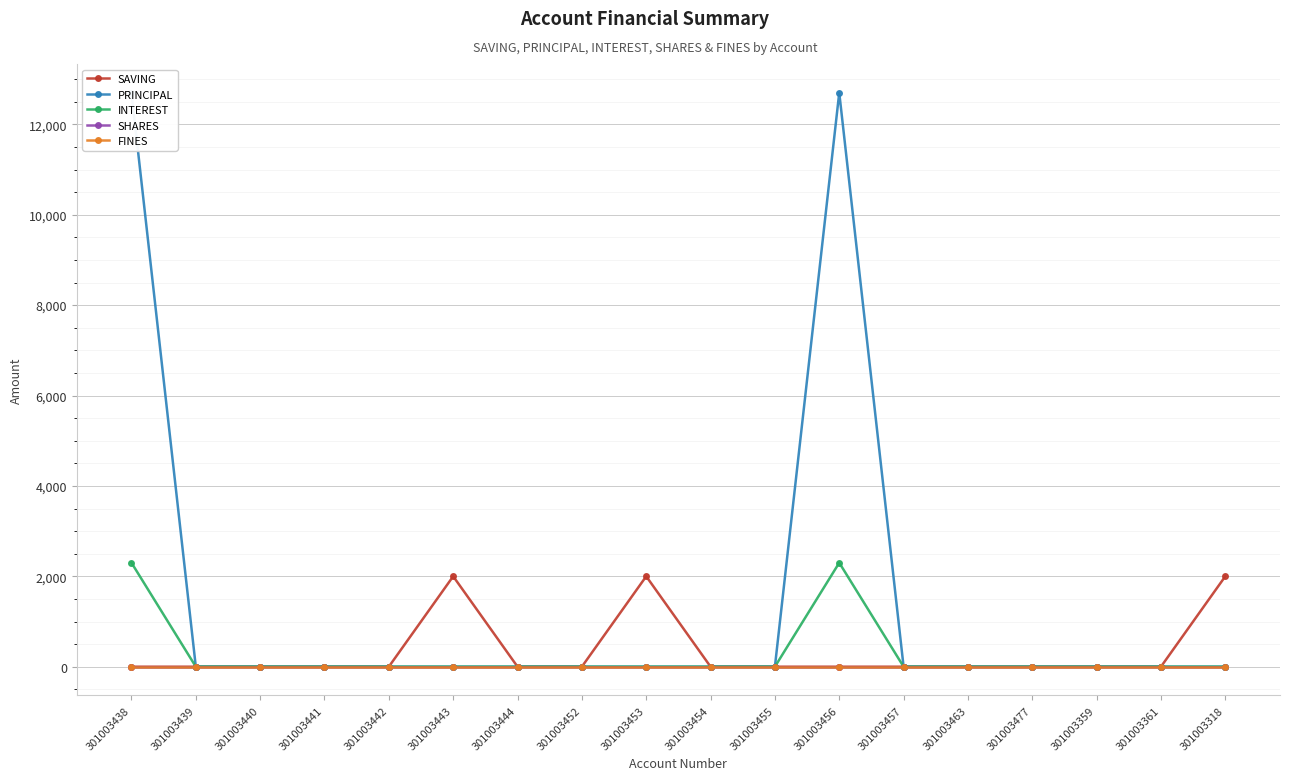

At how many categories does at least one series exceed 9989?

2